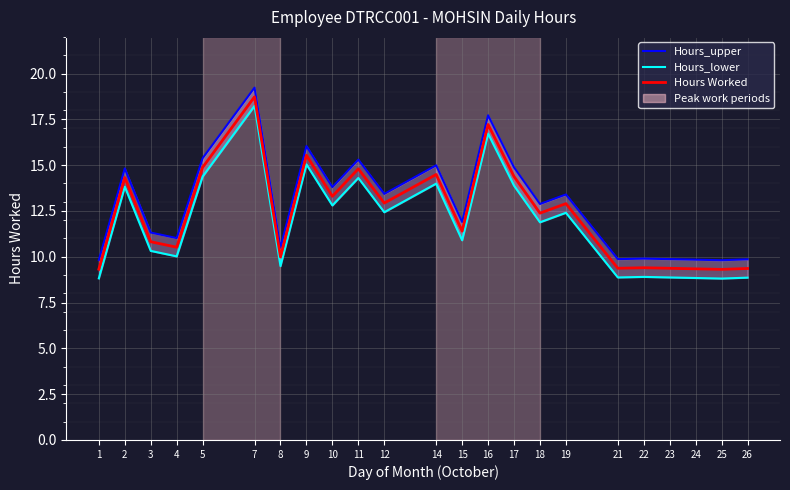

How many values in the Hours_lower series exceed 11?

12